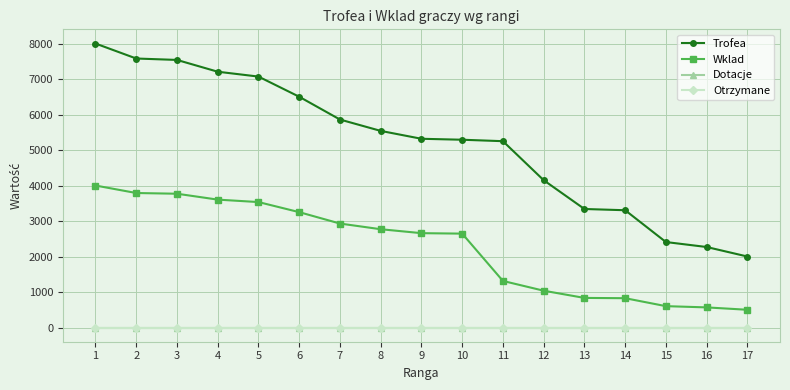

Between 15 and 17, which series saw the biggest shift?

Trofea